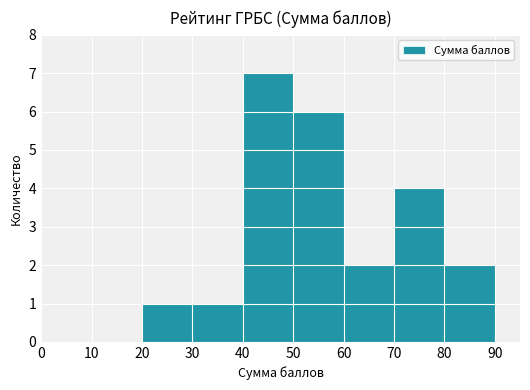

Which label corresponds to the largest value in the chart?

40